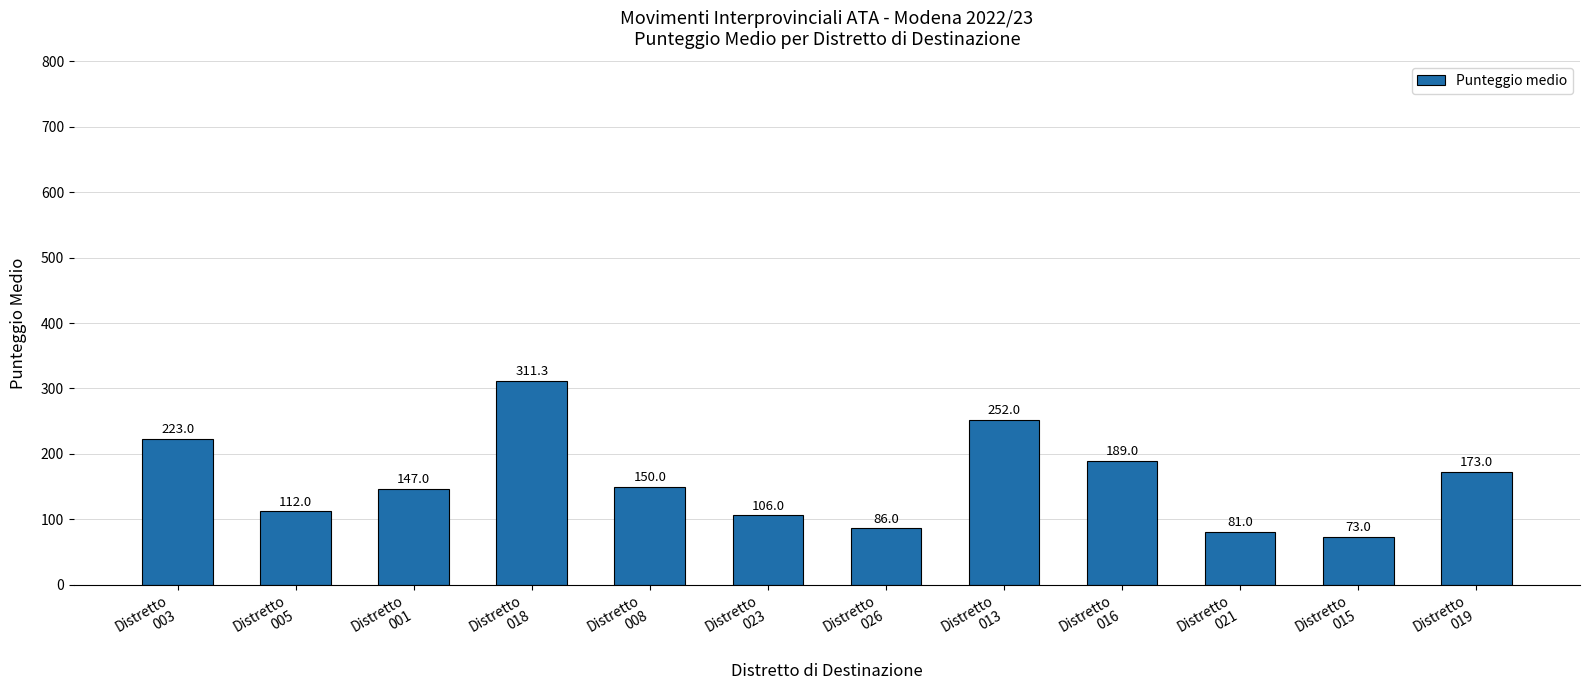

Reading left to right, extract all data points from this chart.

Distretto
003=223.0	Distretto
005=112.0	Distretto
001=147.0	Distretto
018=311.3	Distretto
008=150.0	Distretto
023=106.0	Distretto
026=86.0	Distretto
013=252.0	Distretto
016=189.0	Distretto
021=81.0	Distretto
015=73.0	Distretto
019=173.0